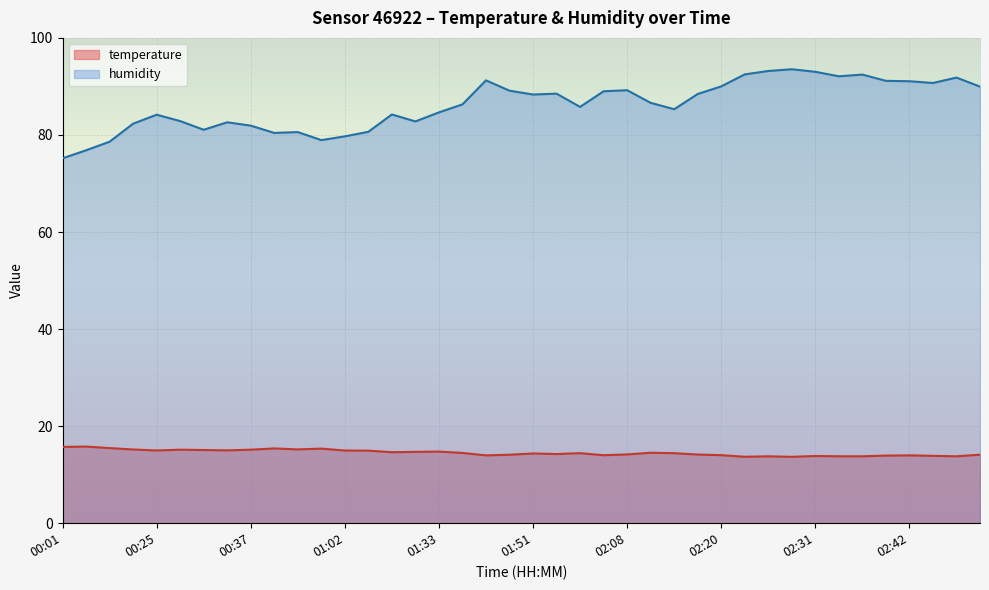

Which series has the widest spread of values?

humidity